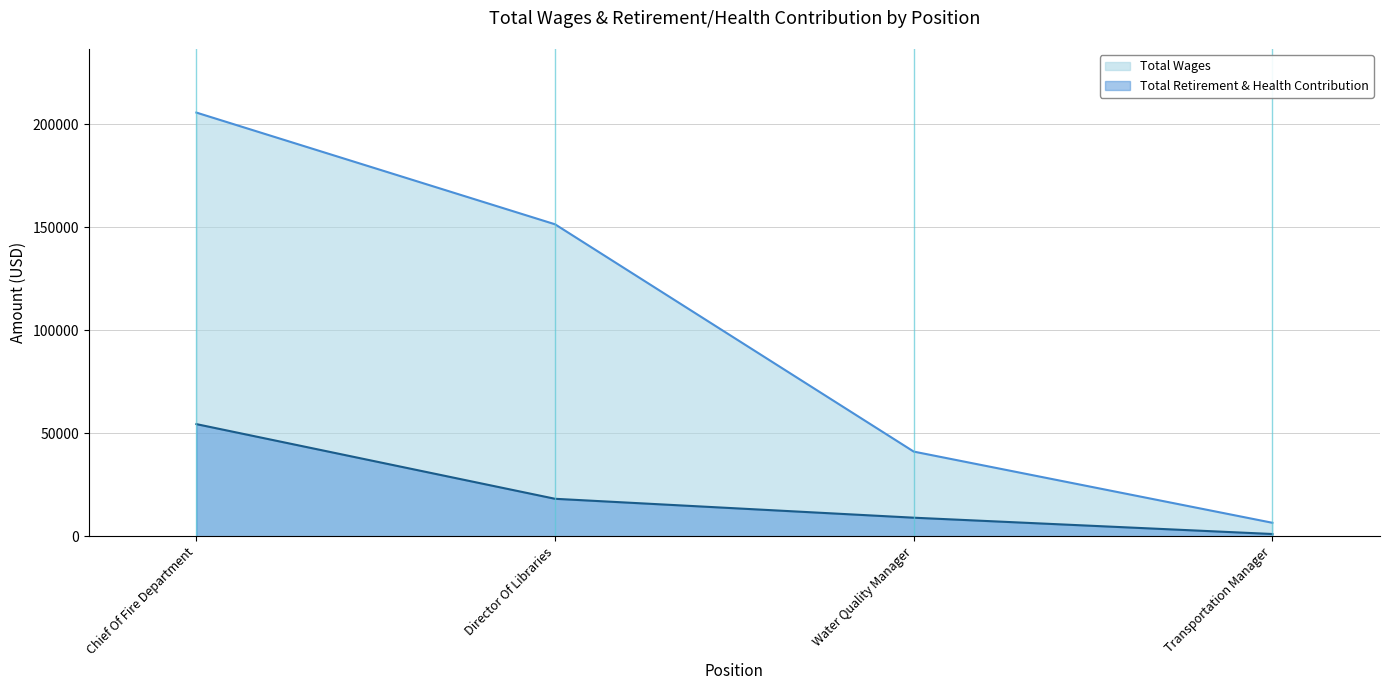

Which series has the widest spread of values?

Total Wages